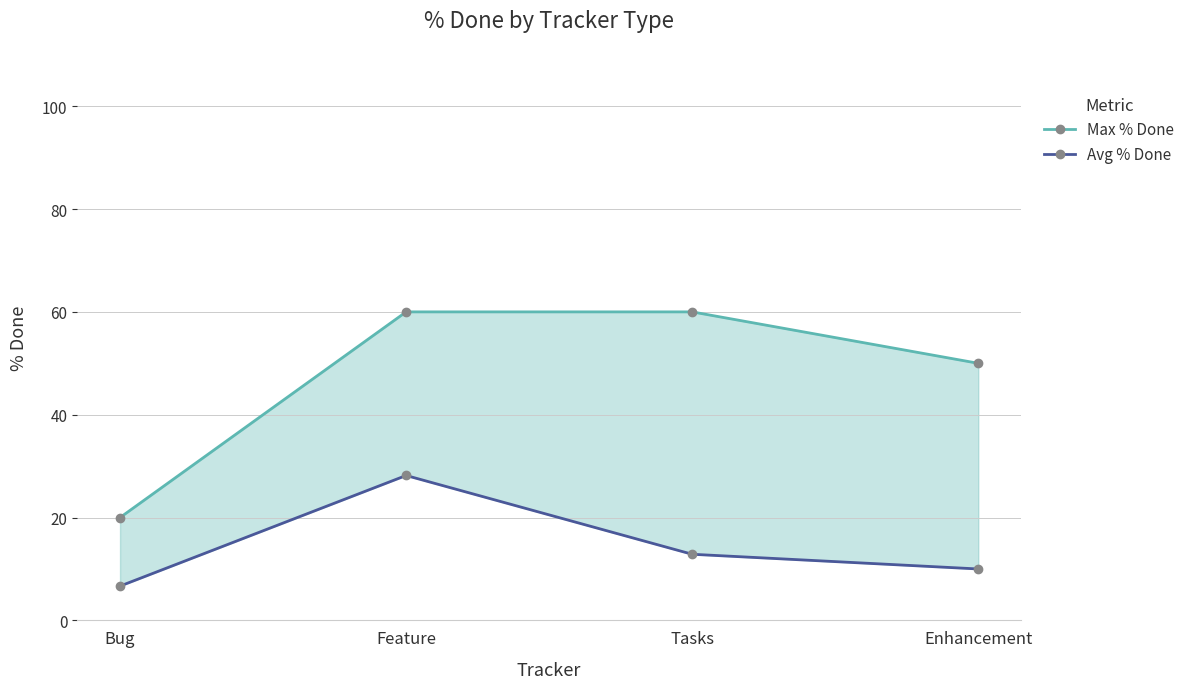

What is the total value across all series at Feature?

88.2